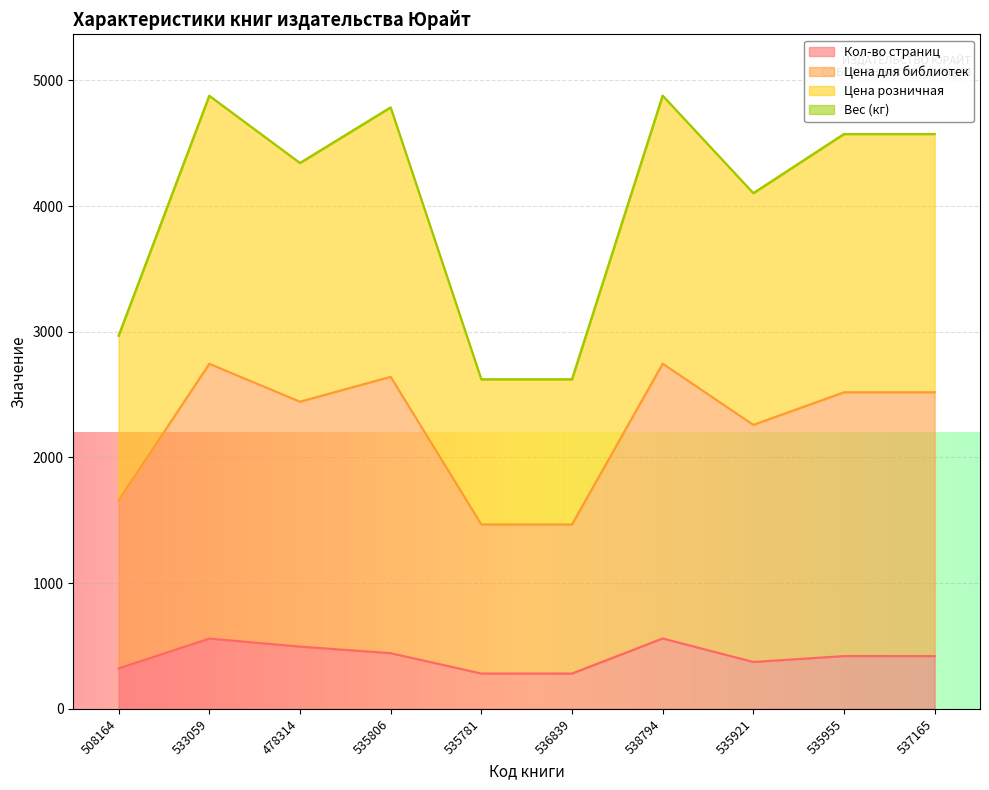

True or false: Цена розничная has more than 0 points higher than both neighbors.

True